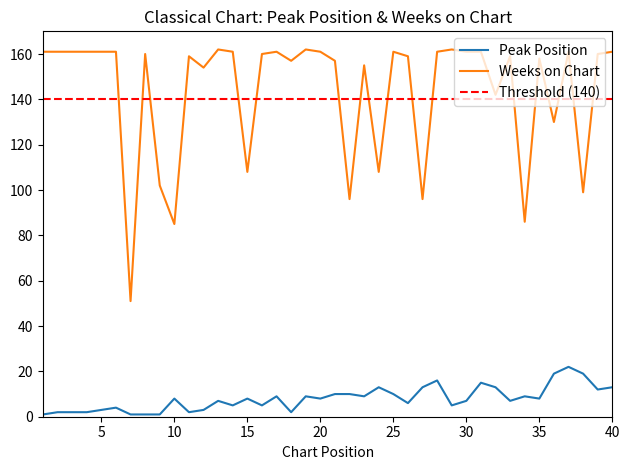

How many series are shown in this chart?

2